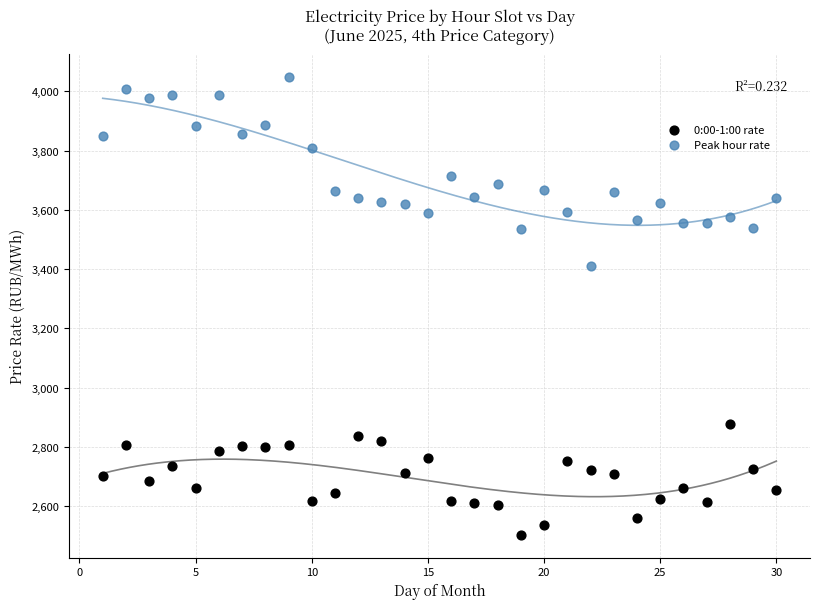

Which series has the largest Y range (max minus min)?

Peak hour rate